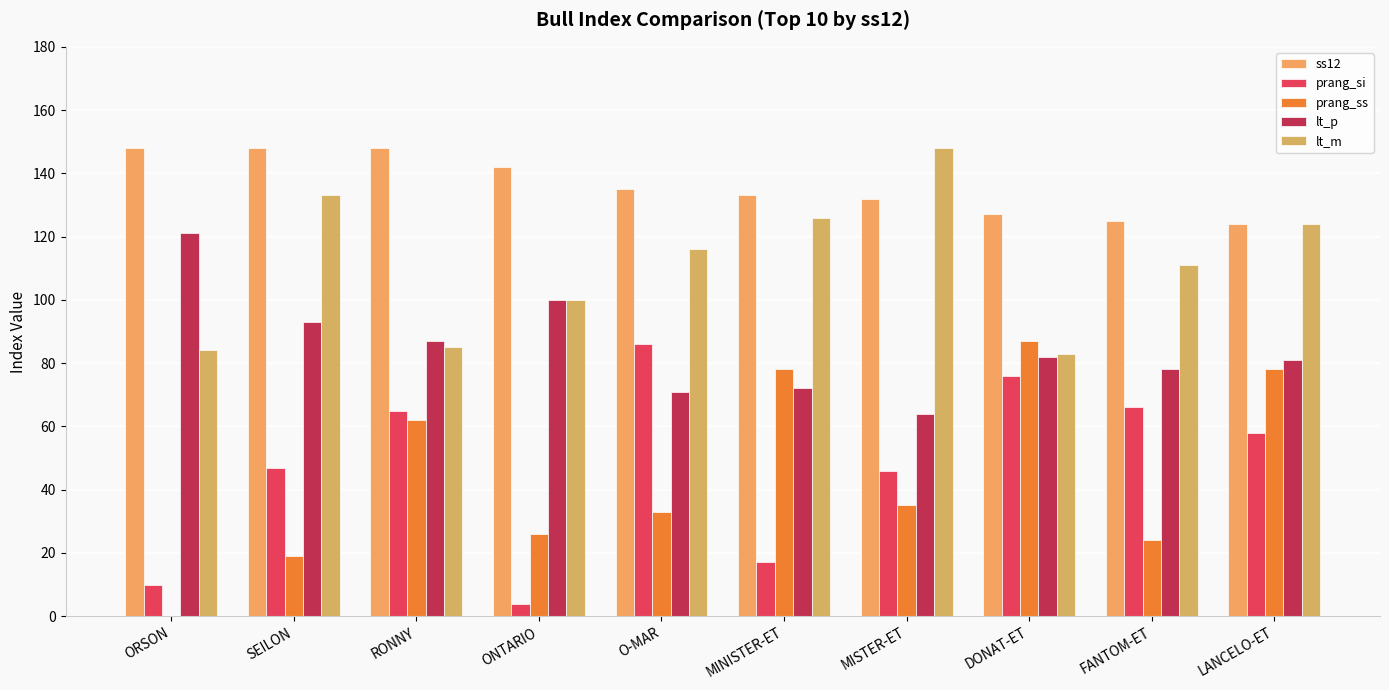

Where does the ss12 series first go above 135?

ORSON